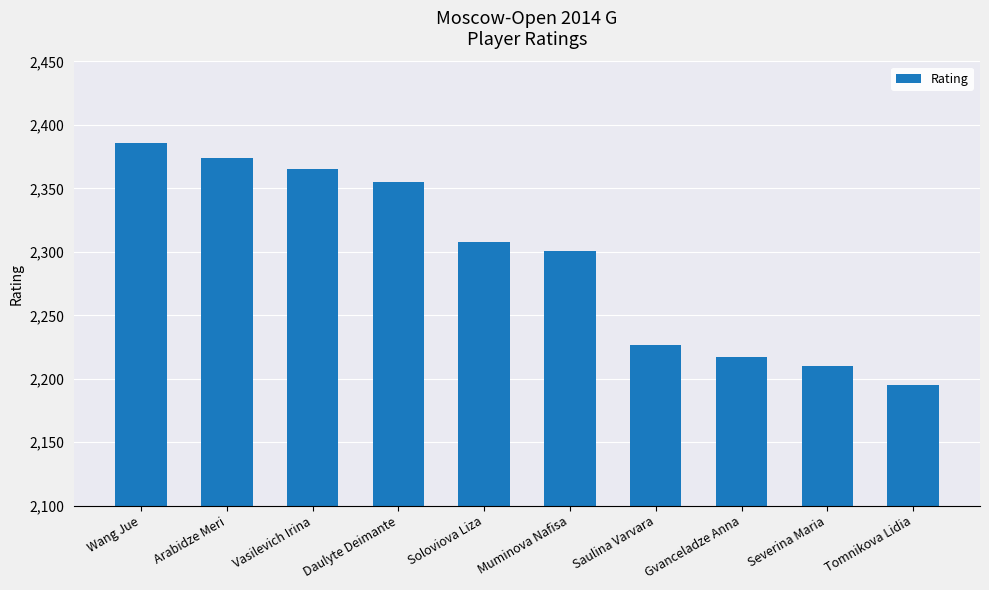

Rank the categories by value from highest to lowest.

Wang Jue, Arabidze Meri, Vasilevich Irina, Daulyte Deimante, Soloviova Liza, Muminova Nafisa, Saulina Varvara, Gvanceladze Anna, Severina Maria, Tomnikova Lidia